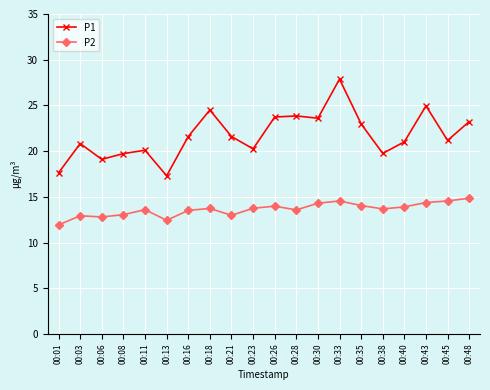

How many series are shown in this chart?

2